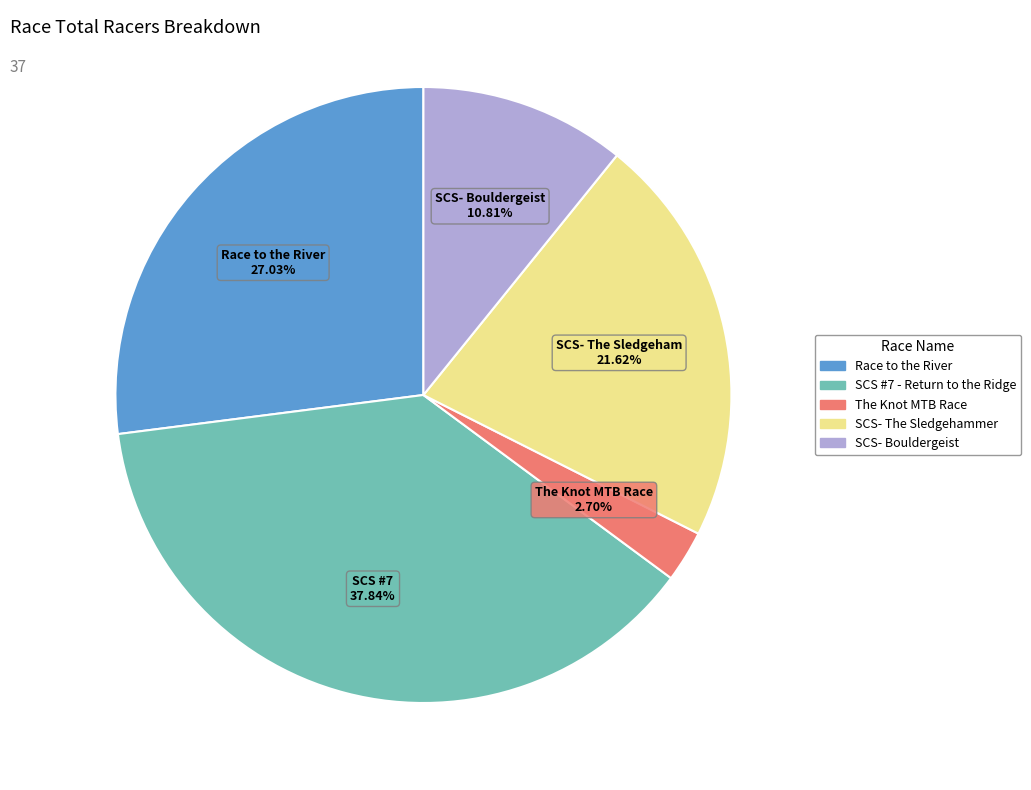

Which category has the biggest portion of the pie?

SCS #7 - Return to the Ridge